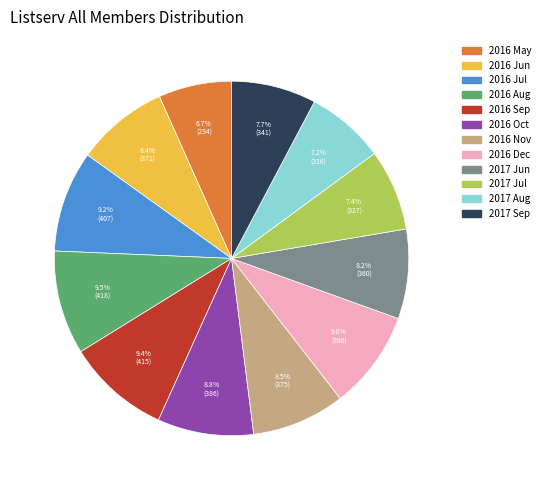

Is there any slice that represents more than half of the pie?

No